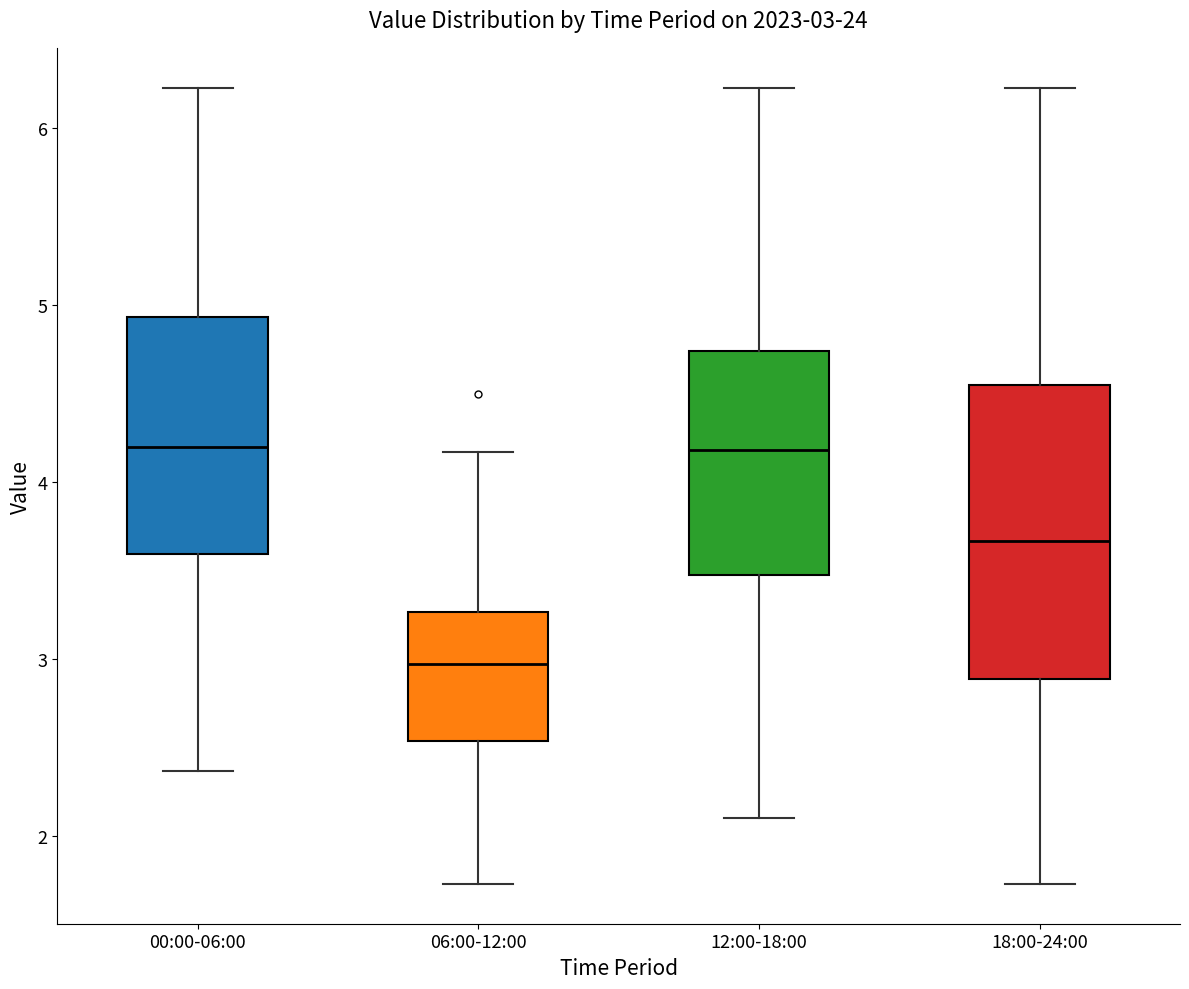

Which box is the tallest, from its lower edge to its upper edge?

18:00-24:00